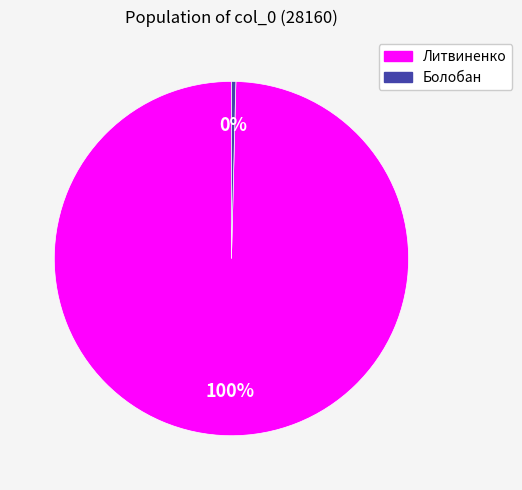

True or false: Болобан accounts for 0% of the total.

True